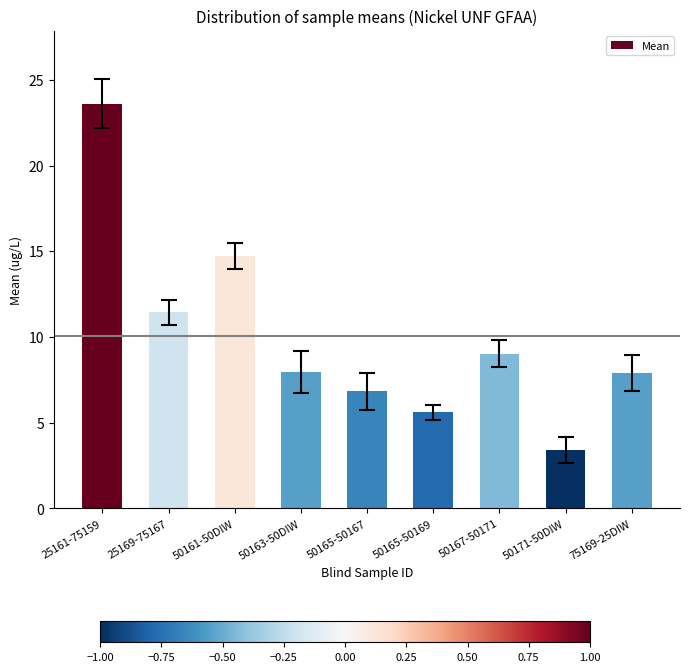

What is the change in value from 50161-50DIW to 50165-50169?

-9.1